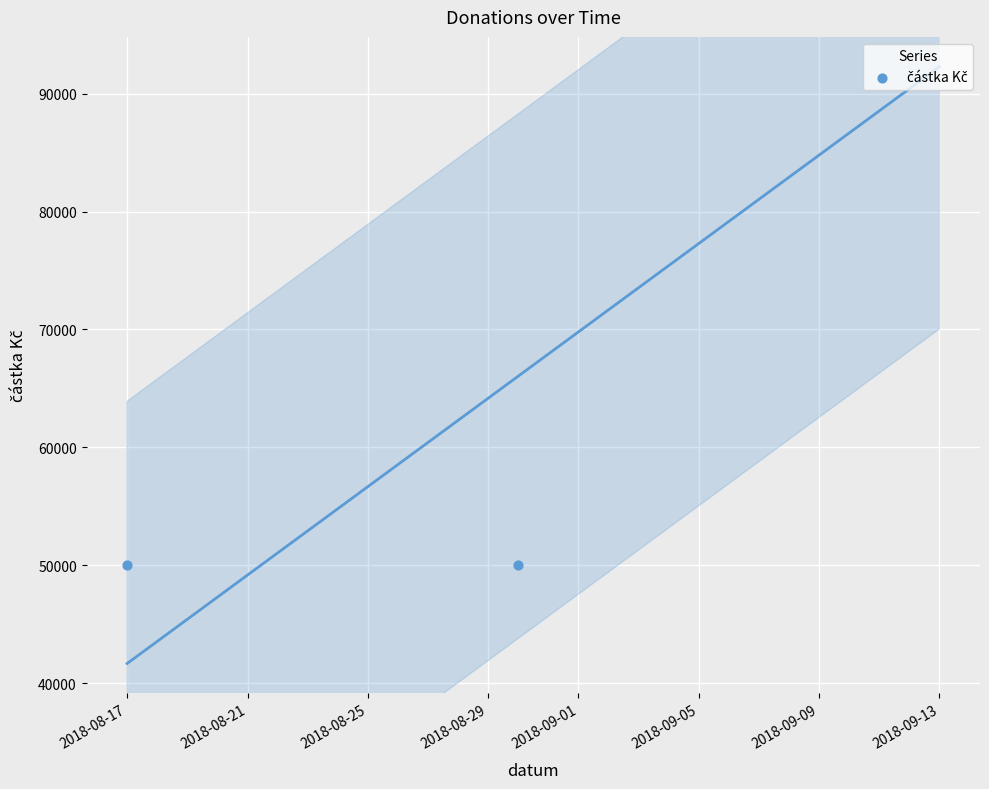

Which has a higher value, 2018-08-21 or 2018-08-25?

2018-08-25